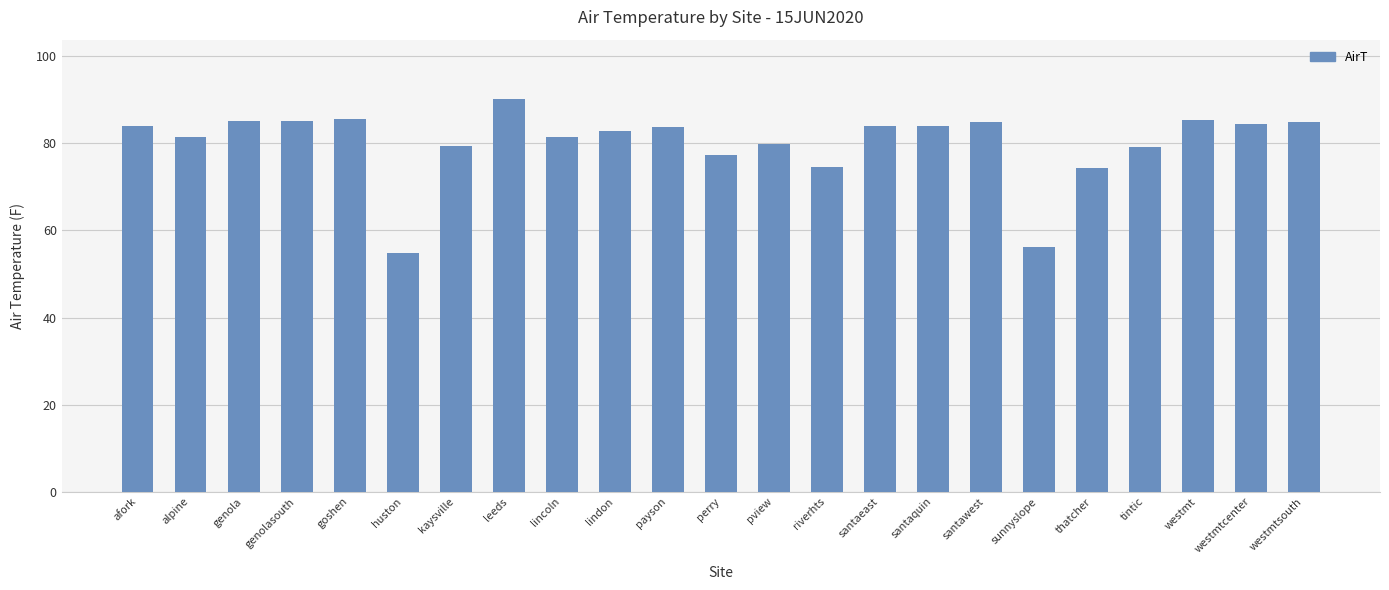

True or false: the data shows 79.2 at tintic.

True